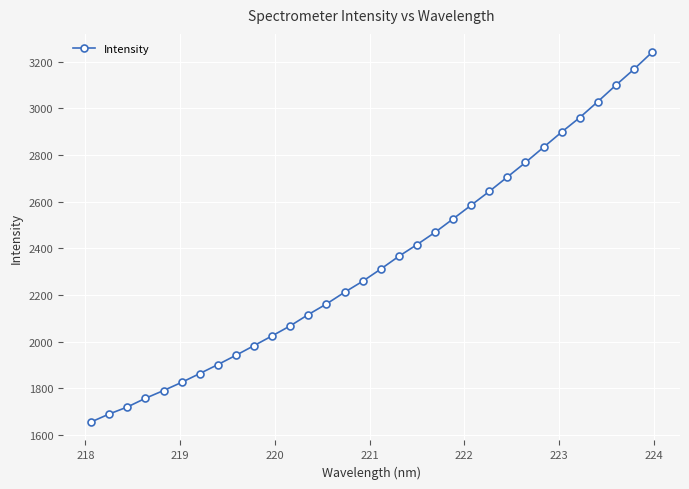

What is the greatest value displayed?

3240.5